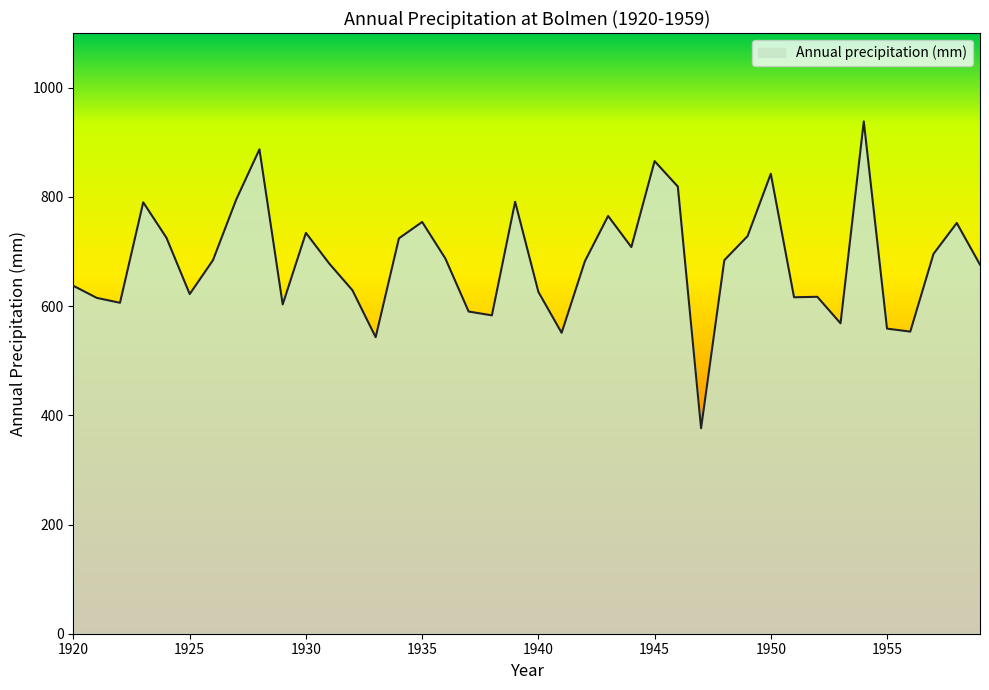

What is the greatest value displayed?

938.2